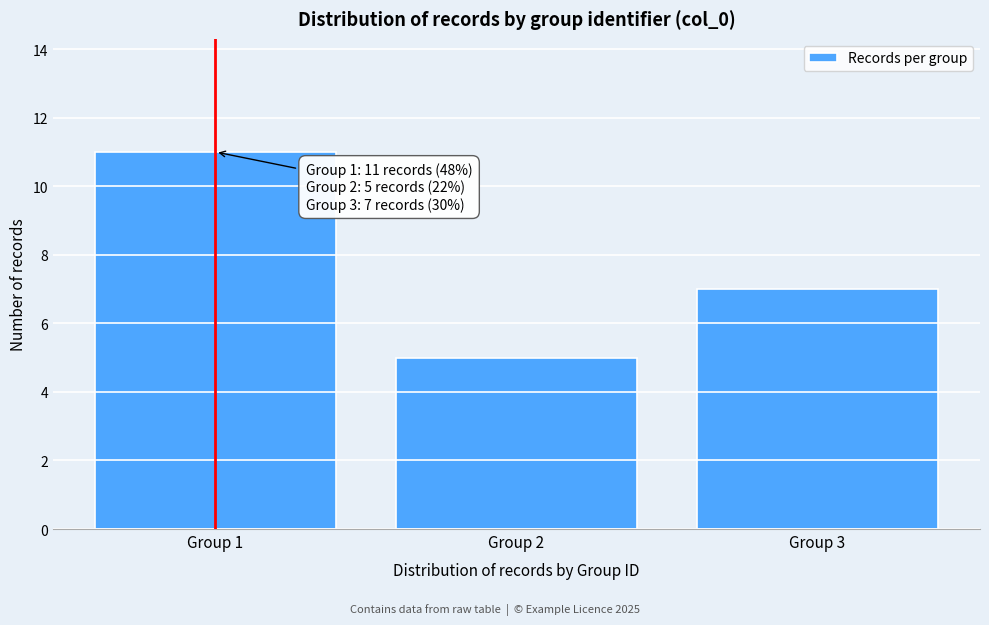

Reading right to left, extract all data points from this chart.

7	5	11